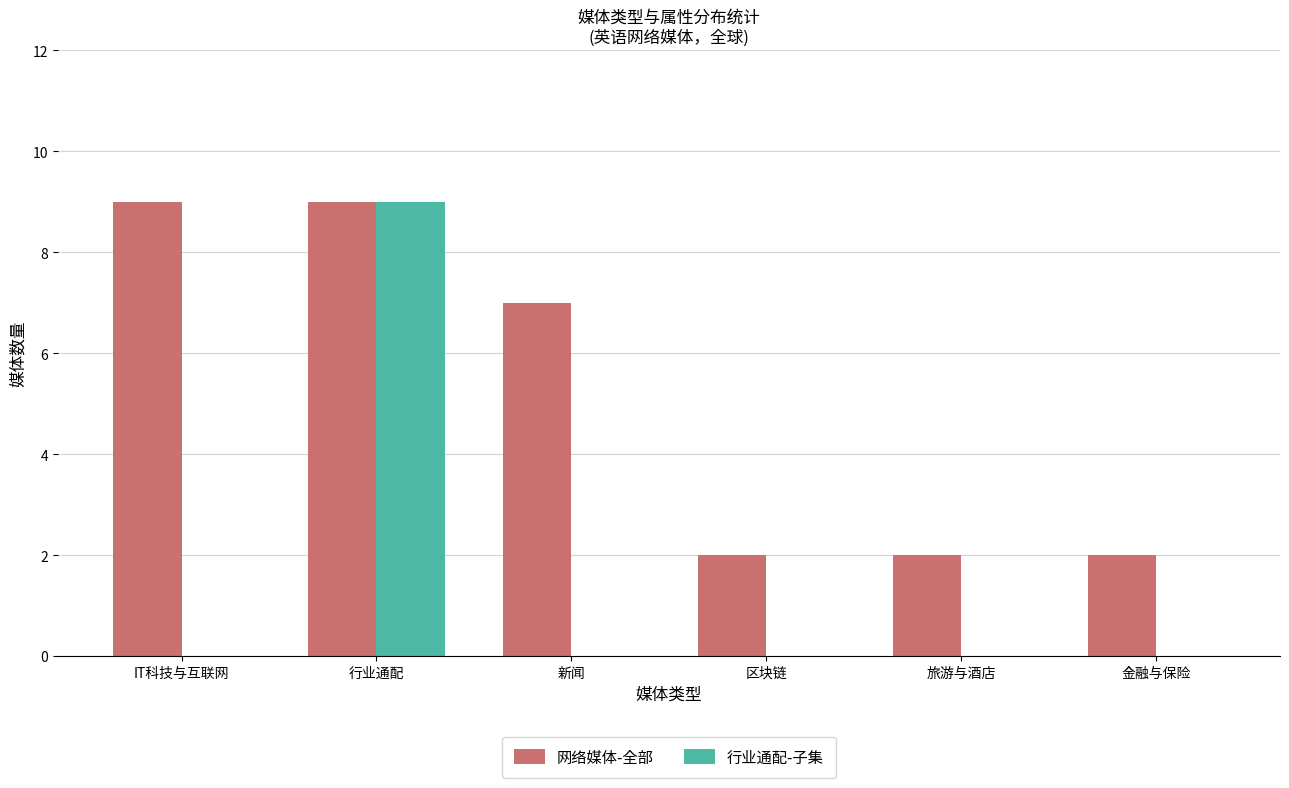

What is the maximum value for 网络媒体-全部?

9